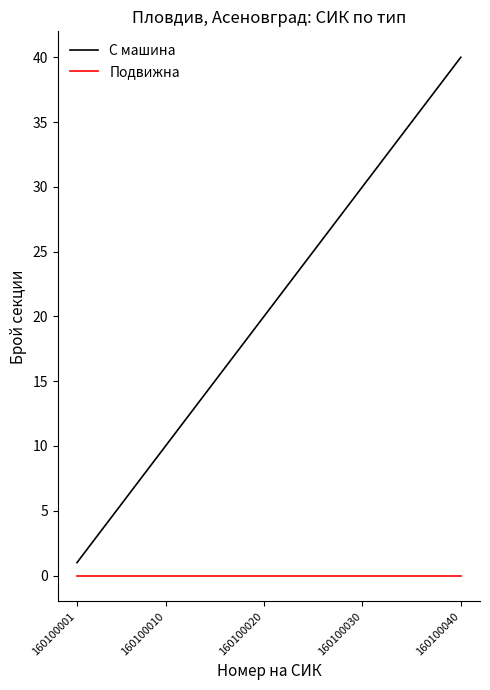

Which series has the widest spread of values?

С машина